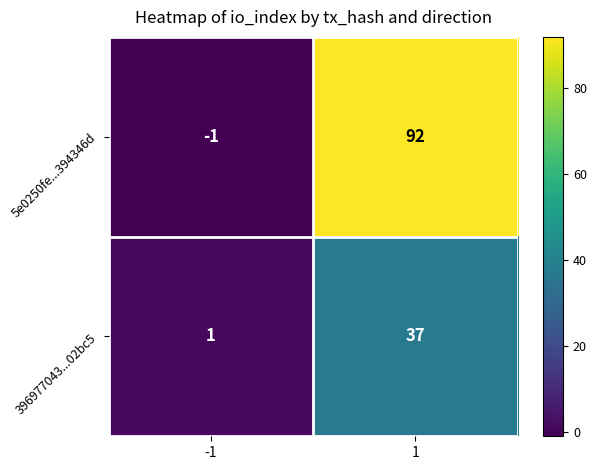

Rank the series at -1 from highest to lowest value.

396977043...02bc5, 5e0250fe...394346d